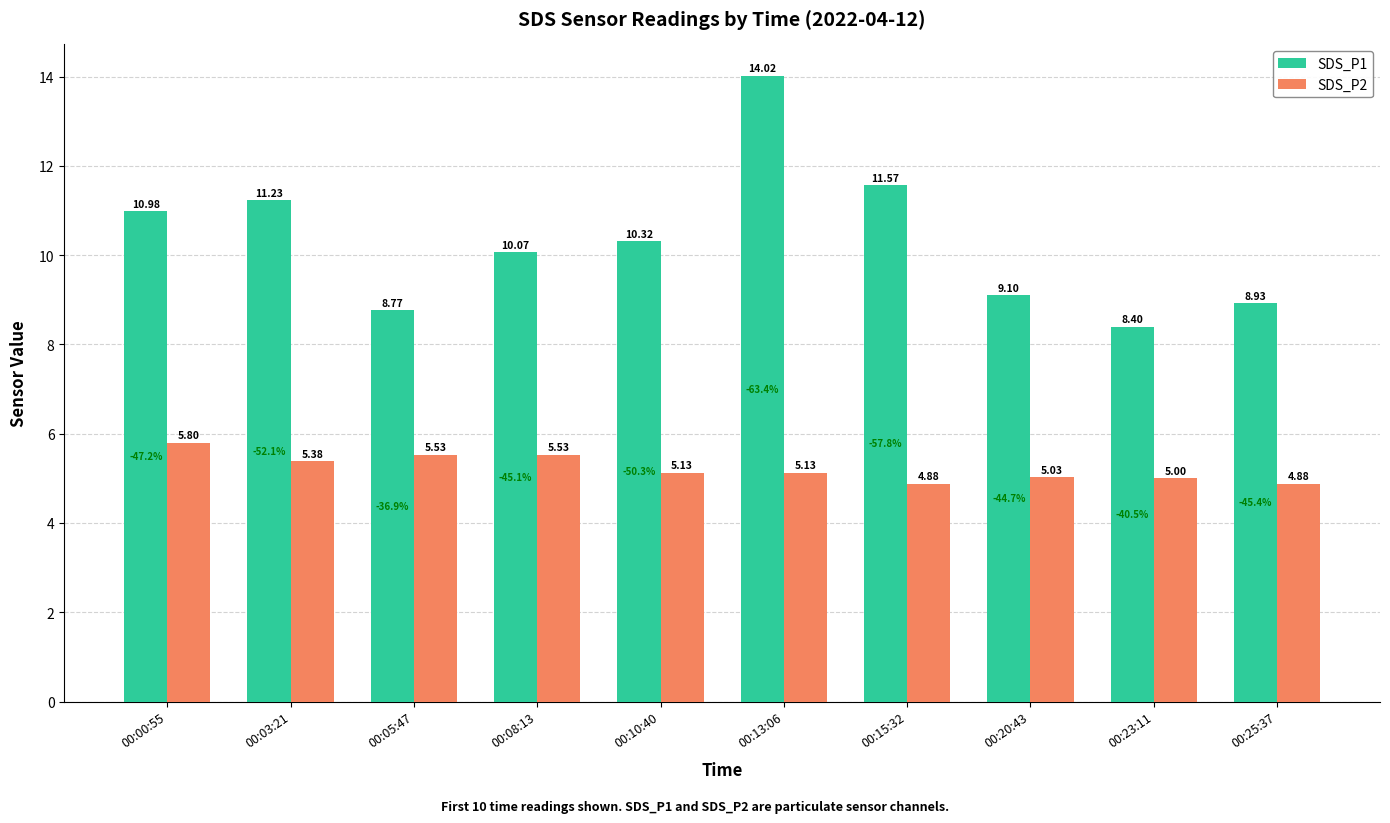

What position from the left is 00:10:40?

5